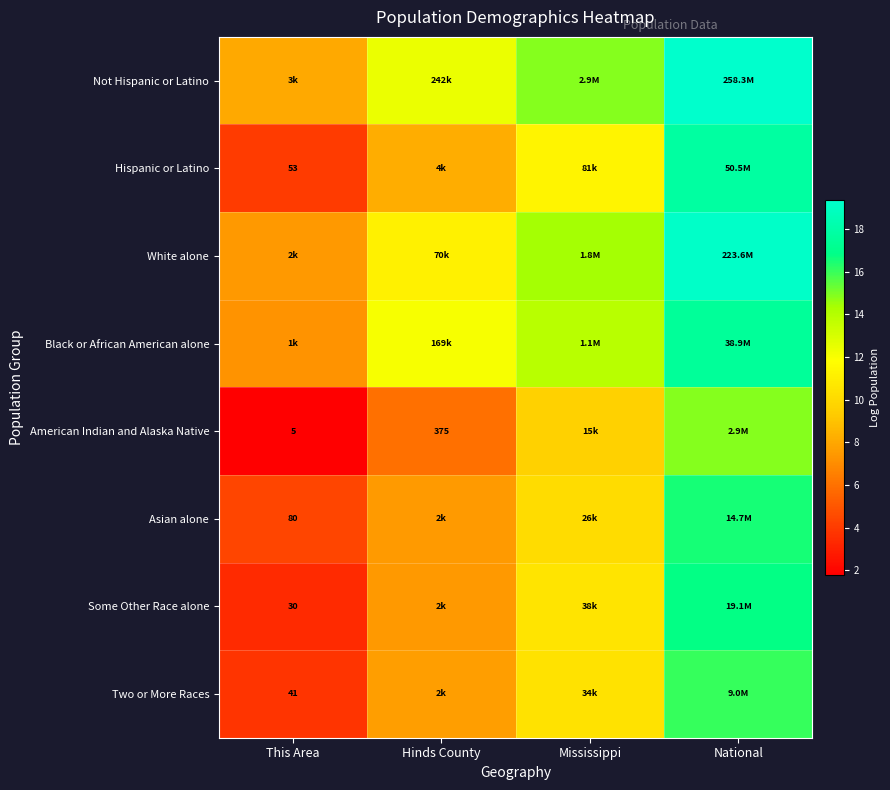

At which category does the chart reach its minimum across all series?

This Area